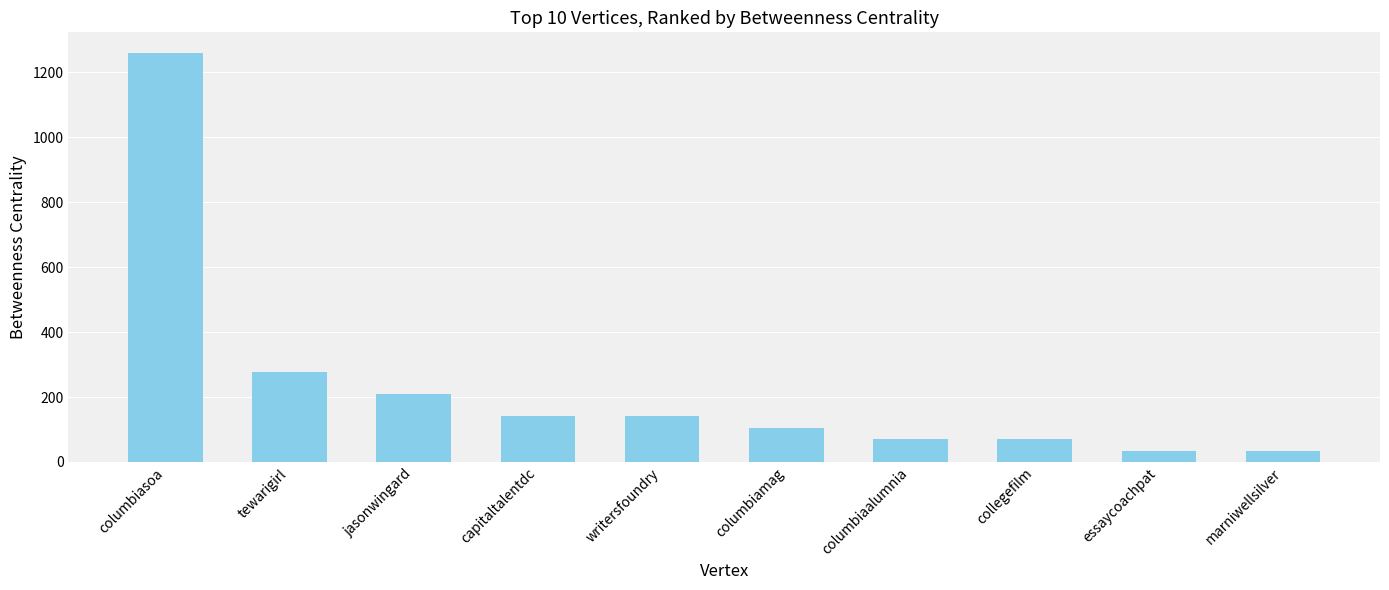

What is the ratio of the value at capitaltalentdc to the value at jasonwingard?

0.7